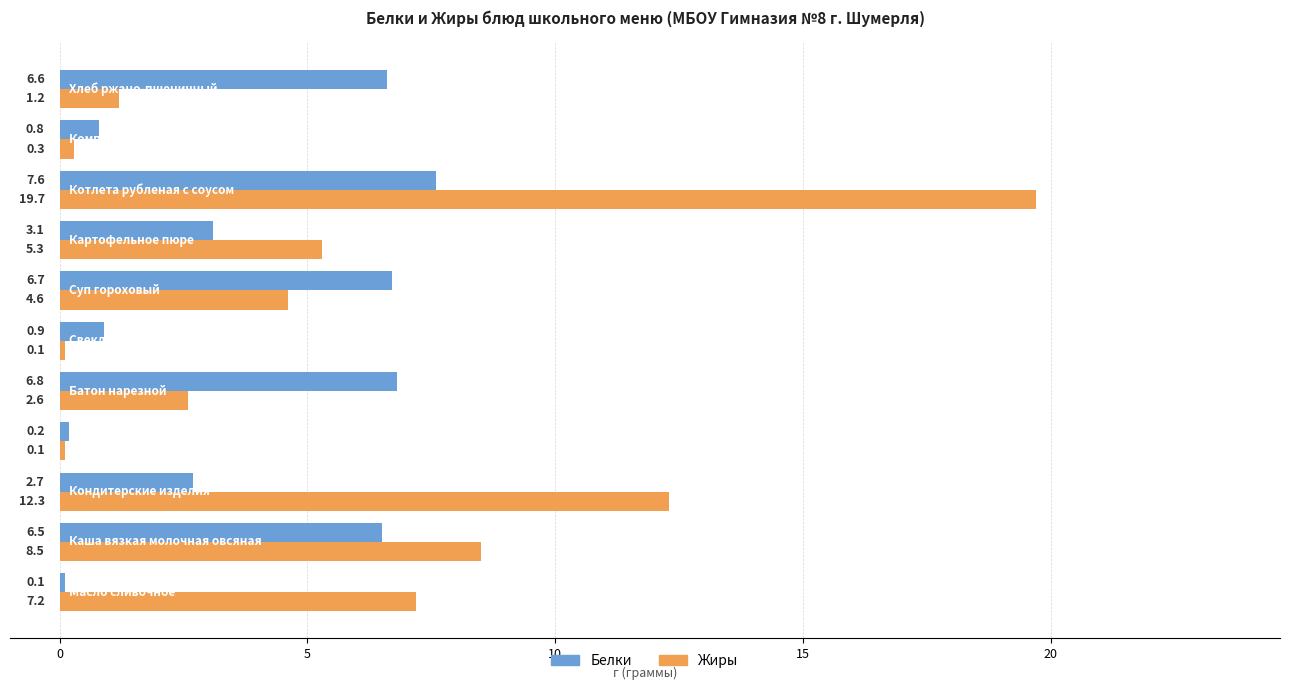

List the series in order of their peak value, highest first.

Жиры, Белки